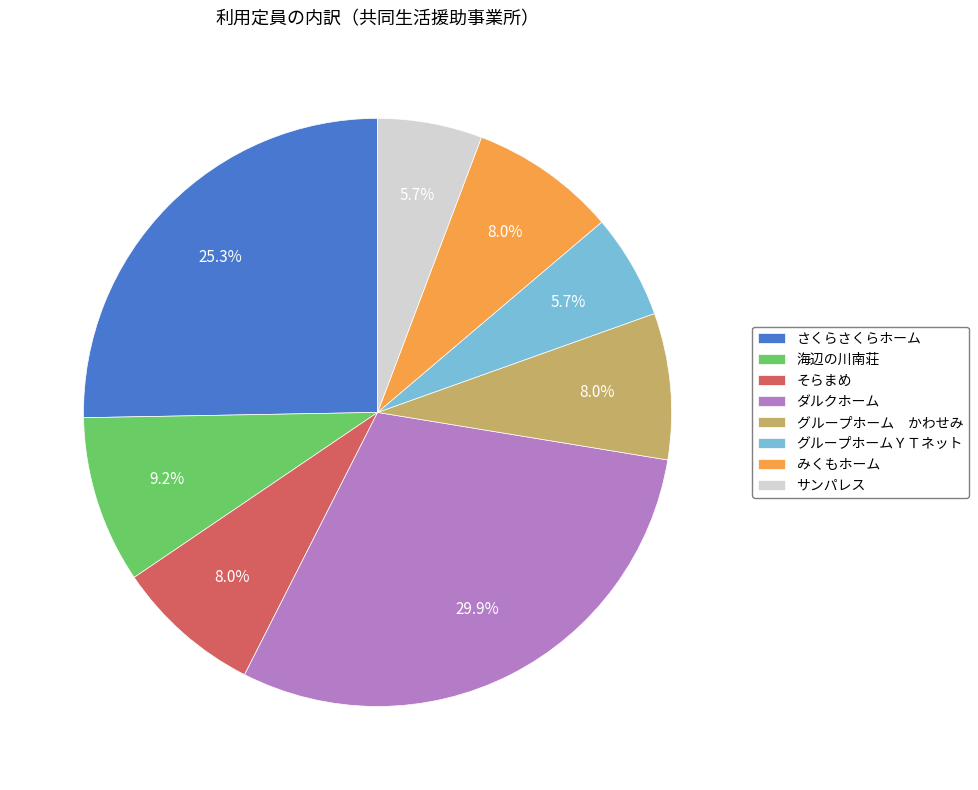

To the nearest percent, what is the difference between the さくらさくらホーム and サンパレス slice percentages?

20%